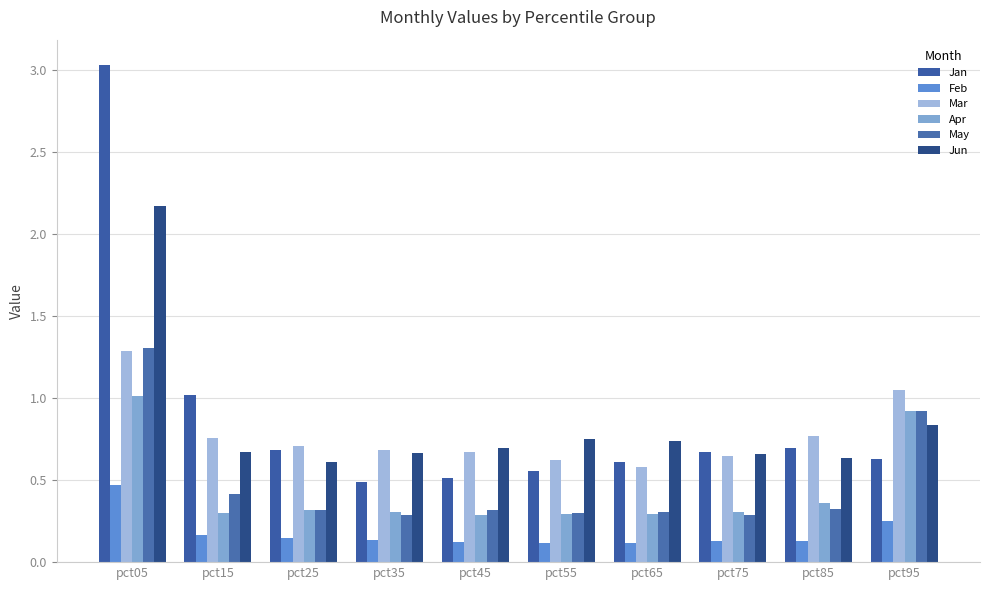

Between pct95 and pct05, which is larger?

pct05